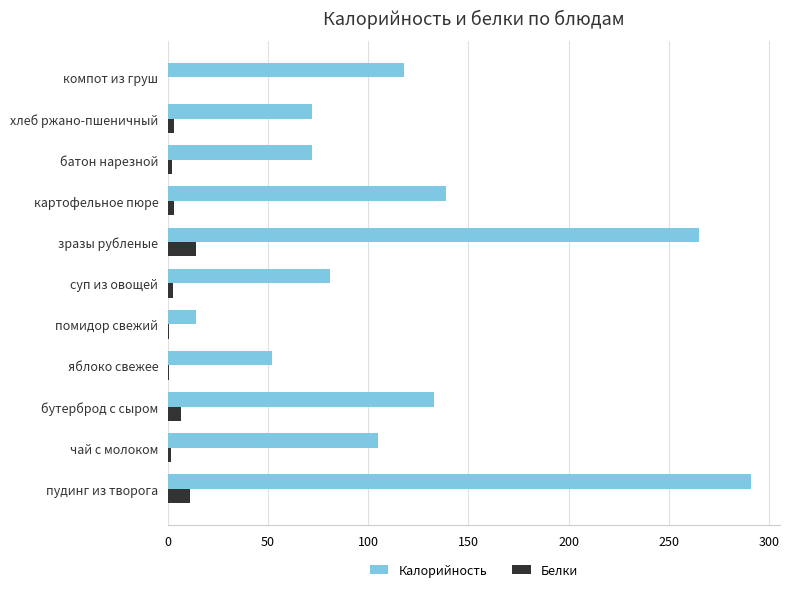

At which label does Калорийность reach its peak?

пудинг из творога